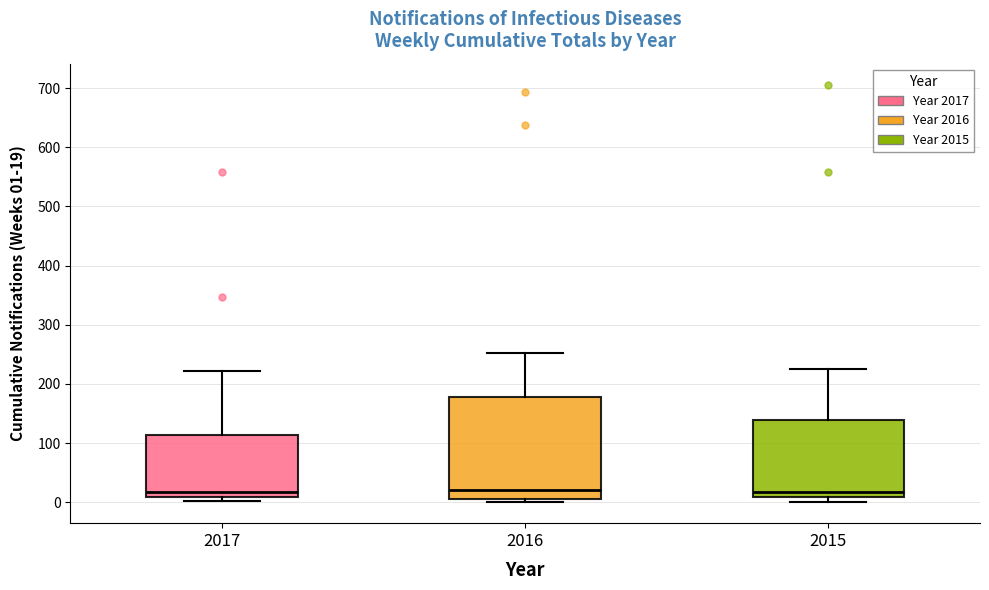

Which box is the tallest, from its lower edge to its upper edge?

2016